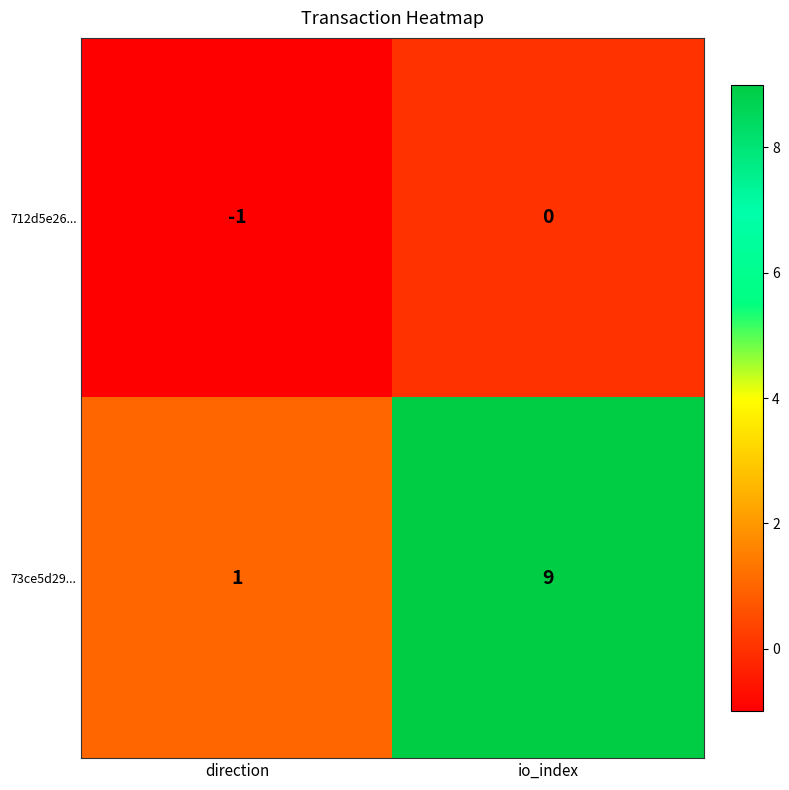

Reading left to right, transcribe all the data shown in this chart.

712d5e26...: -1	0
73ce5d29...: 1	9